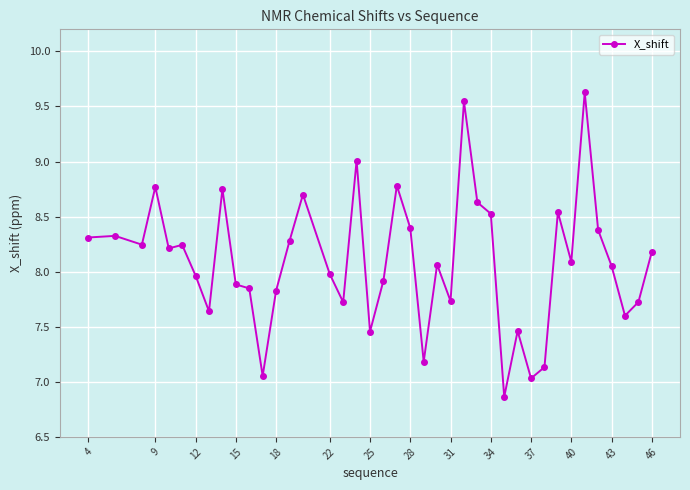

What is the difference between the maximum and second lowest values?

2.6